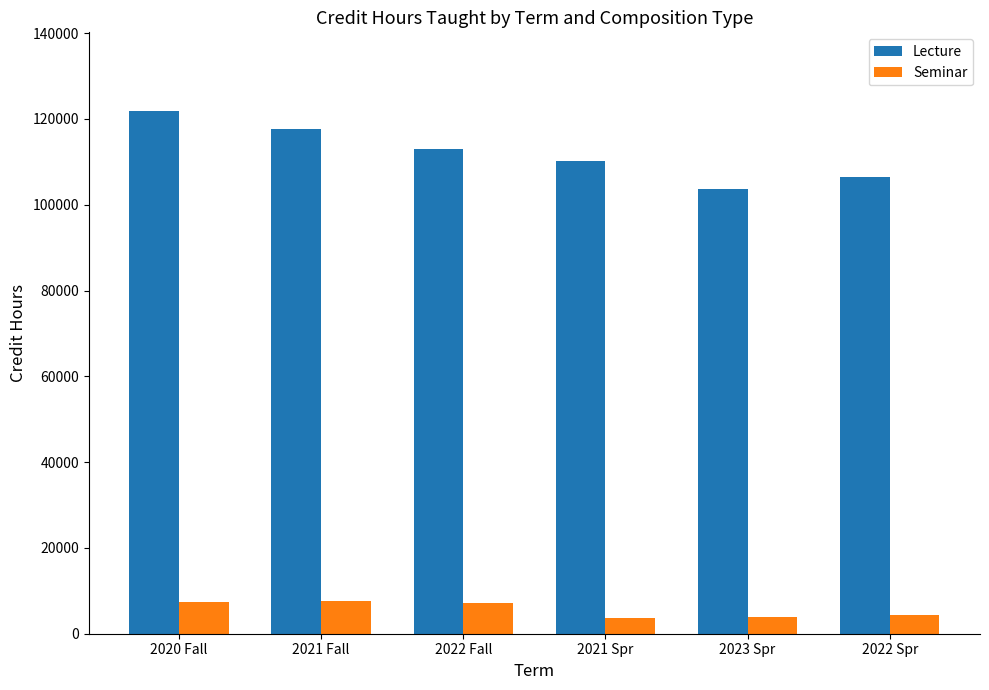

What is the sum of the Lecture values at 2021 Fall and 2023 Spr?

221388.5